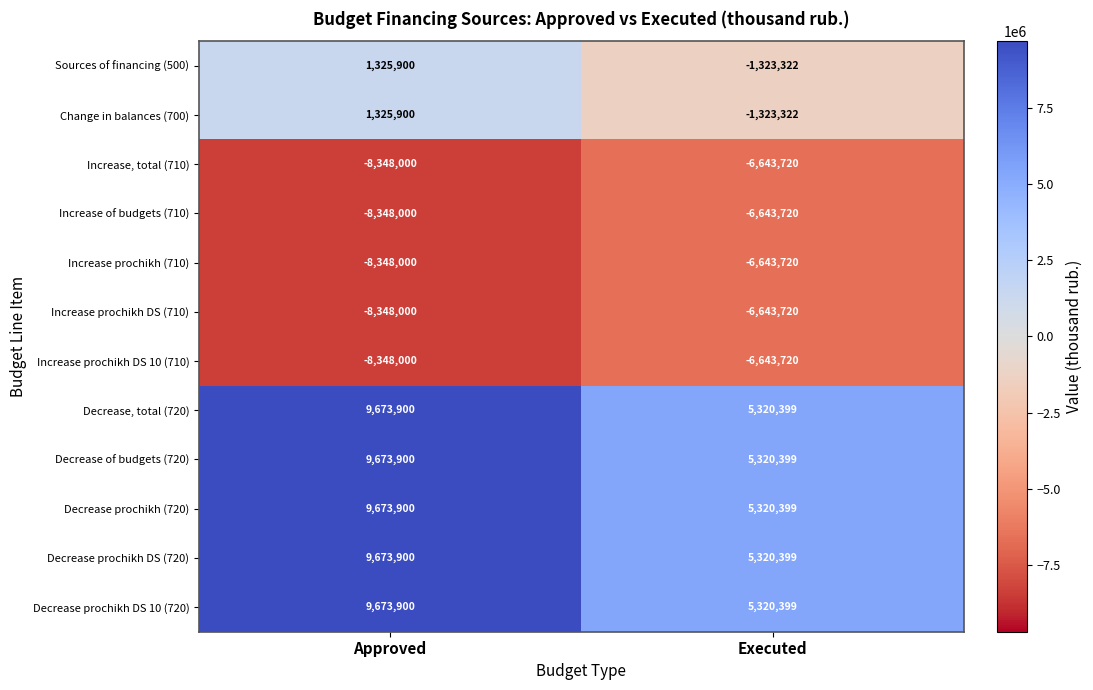

Reading left to right, extract all data points from this chart.

Sources of financing (500): Approved=1325900	Executed=-1323322
Change in balances (700): Approved=1325900	Executed=-1323322
Increase, total (710): Approved=-8348000	Executed=-6643720
Increase of budgets (710): Approved=-8348000	Executed=-6643720
Increase prochikh (710): Approved=-8348000	Executed=-6643720
Increase prochikh DS (710): Approved=-8348000	Executed=-6643720
Increase prochikh DS 10 (710): Approved=-8348000	Executed=-6643720
Decrease, total (720): Approved=9673900	Executed=5320399
Decrease of budgets (720): Approved=9673900	Executed=5320399
Decrease prochikh (720): Approved=9673900	Executed=5320399
Decrease prochikh DS (720): Approved=9673900	Executed=5320399
Decrease prochikh DS 10 (720): Approved=9673900	Executed=5320399